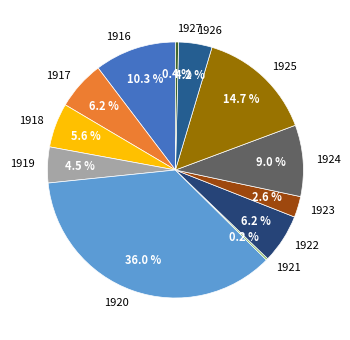

To the nearest percent, what is the average slice percentage?

8%